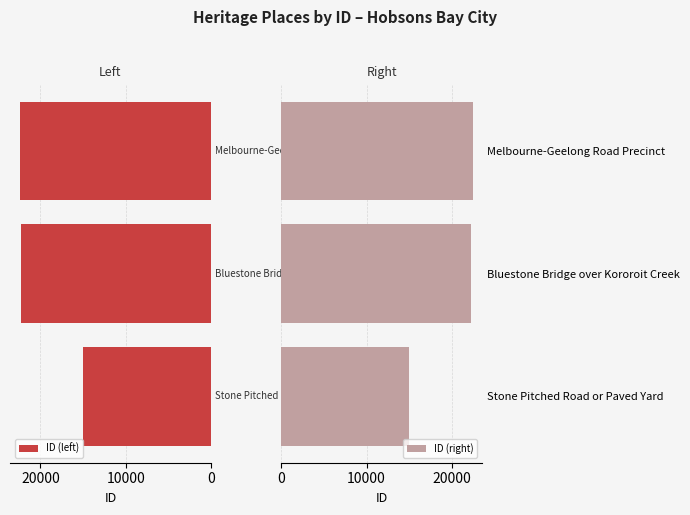

What is the difference between the maximum and minimum values in the ID (left) series?

7480